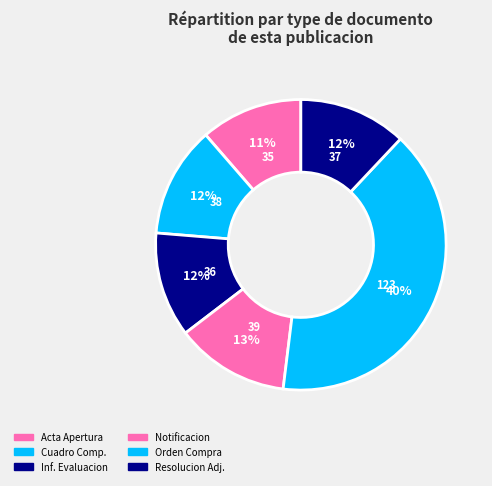

To the nearest percent, what is the difference between the largest and smallest slice percentages?

29%